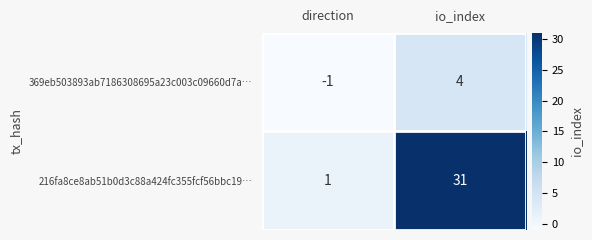

Between direction and io_index, which series saw the biggest shift?

216fa8ce8ab51b0d3c88a424fc355fcf56bbc19…